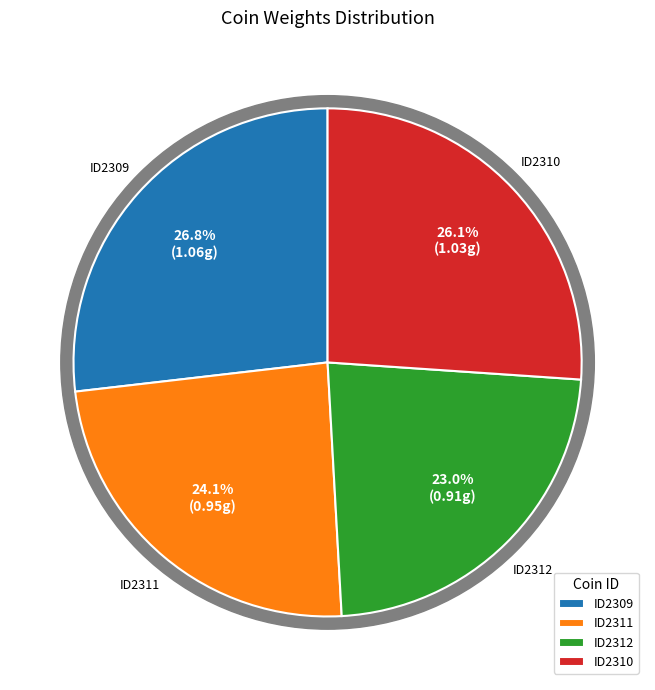

Does any single category account for the majority?

No